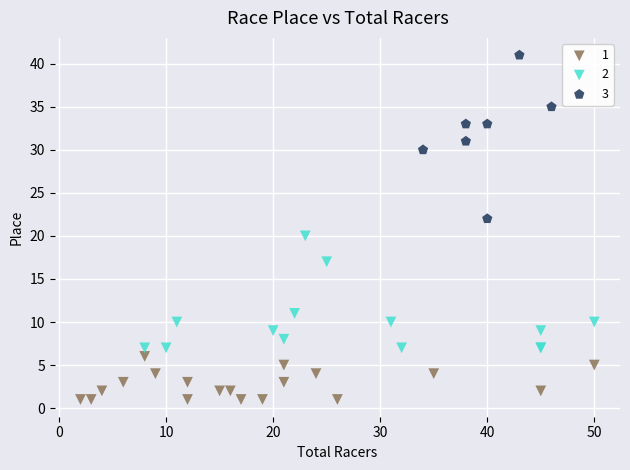

Which series has the largest Y range (max minus min)?

3